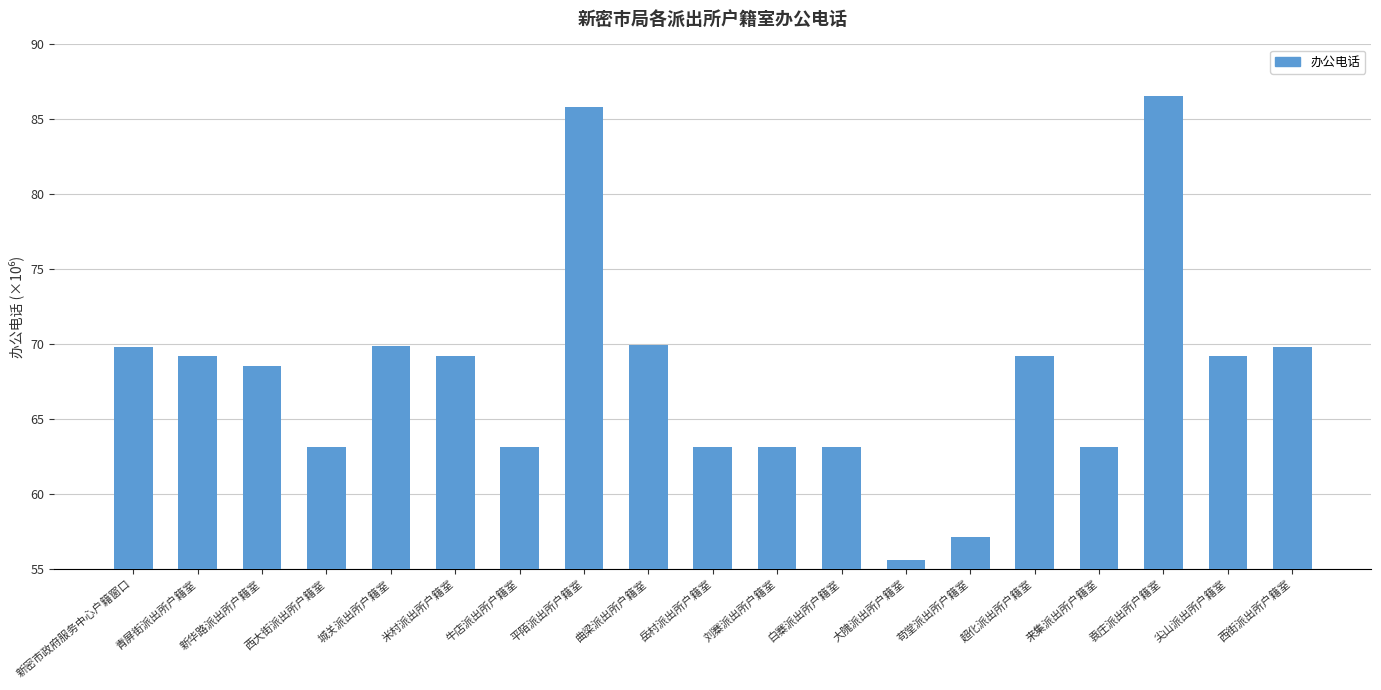

What is the sum of the values at 青屏街派出所户籍室 and 西大街派出所户籍室?

132.3